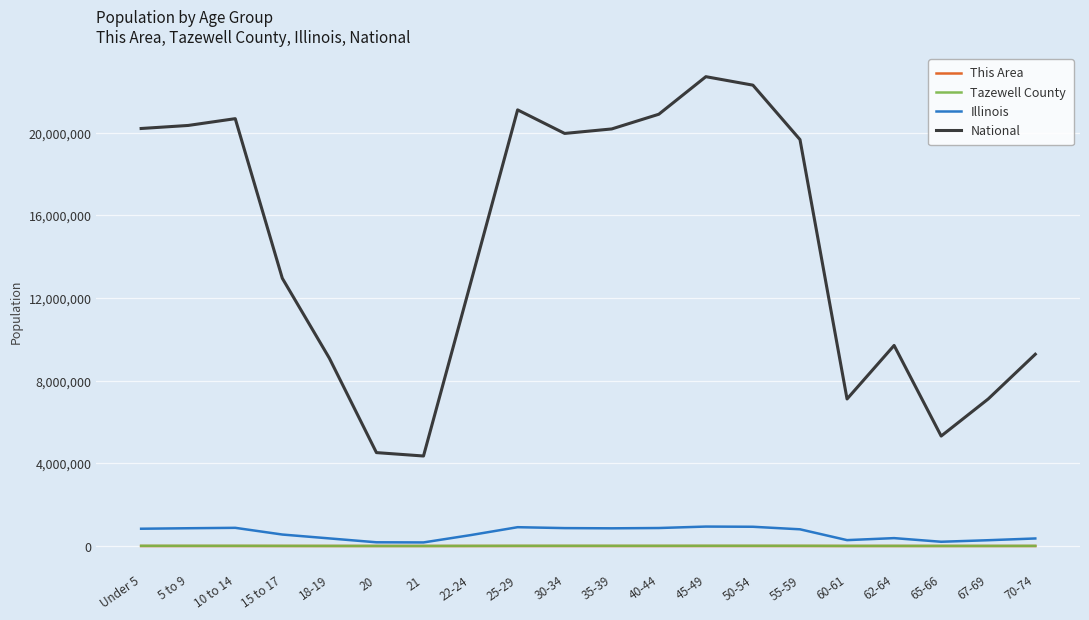

Which series has the widest spread of values?

National